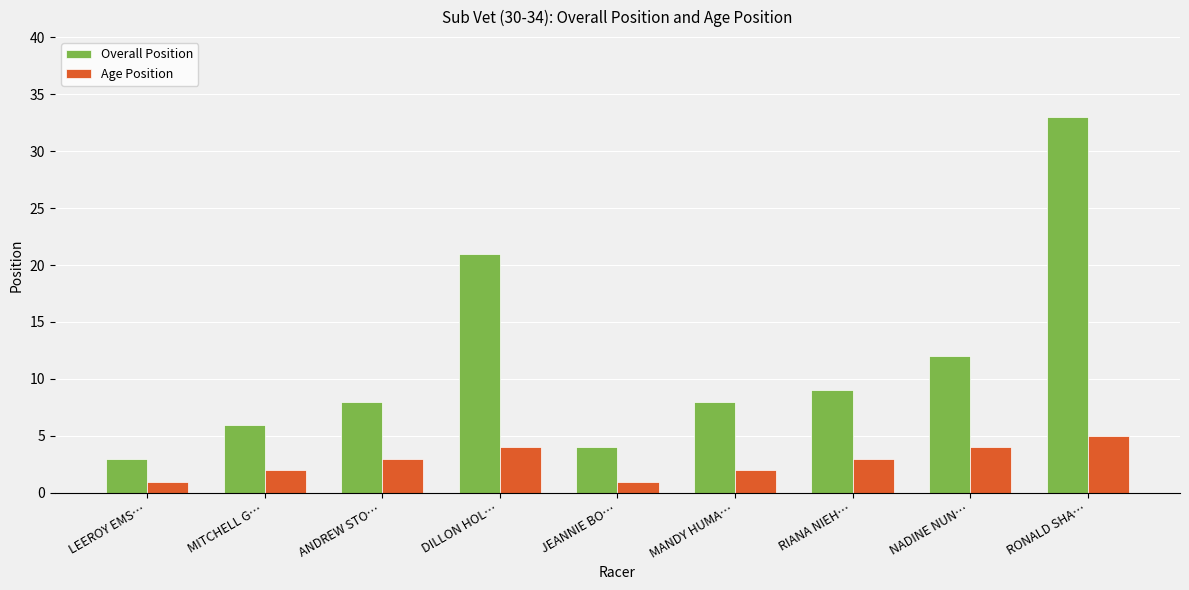

What value does the Age Position series have at MANDY HUMA…?

2